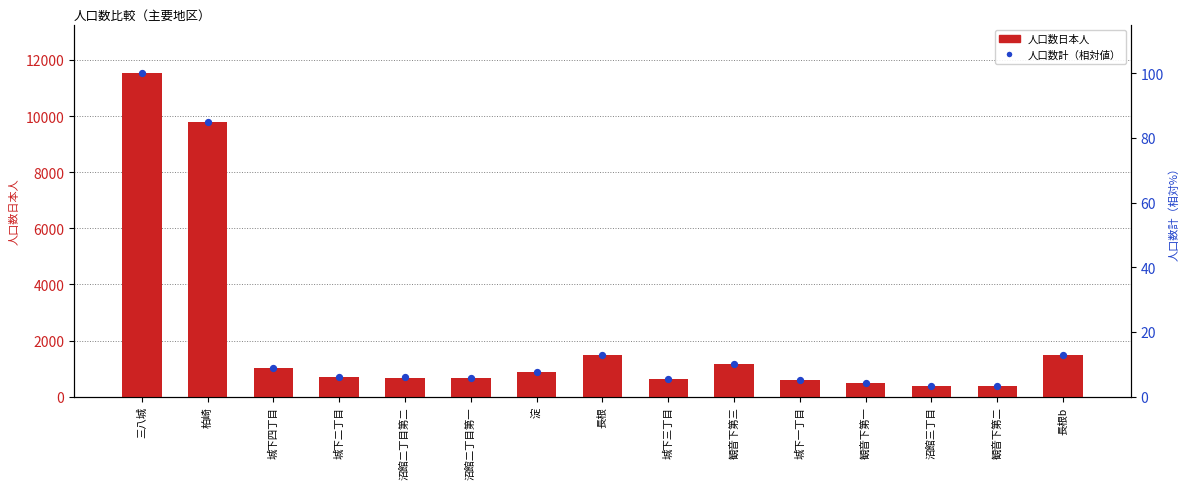

At which category is the sum across all series the highest?

三八城